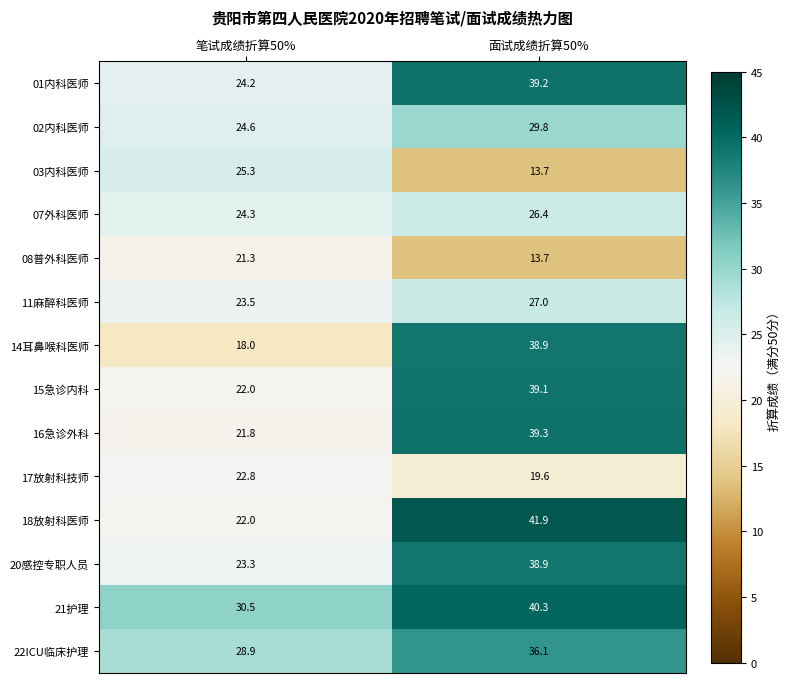

The 21护理 series shows 40.3 at 面试成绩折算50%. True or false?

True